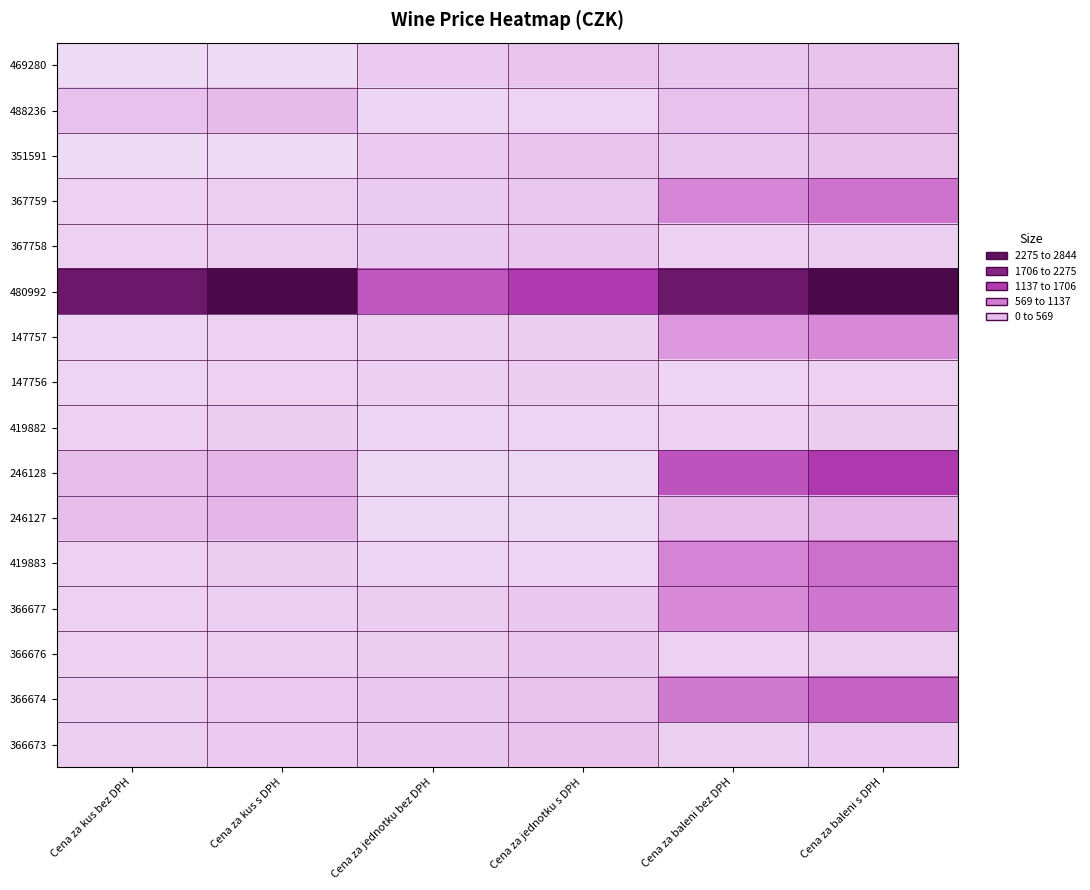

Reading right to left, extract all data points from this chart.

469280: Cena za baleni s DPH=253.4	Cena za baleni bez DPH=209.4	Cena za jednotku s DPH=225.8	Cena za jednotku bez DPH=186.6	Cena za kus s DPH=42.2	Cena za kus bez DPH=34.9
488236: Cena za baleni s DPH=313.4	Cena za baleni bez DPH=259.0	Cena za jednotku s DPH=104.5	Cena za jednotku bez DPH=86.3	Cena za kus s DPH=313.4	Cena za kus bez DPH=259.0
351591: Cena za baleni s DPH=253.4	Cena za baleni bez DPH=209.4	Cena za jednotku s DPH=225.8	Cena za jednotku bez DPH=186.6	Cena za kus s DPH=42.2	Cena za kus bez DPH=34.9
367759: Cena za baleni s DPH=928.7	Cena za baleni bez DPH=767.5	Cena za jednotku s DPH=206.4	Cena za jednotku bez DPH=170.6	Cena za kus s DPH=154.8	Cena za kus bez DPH=127.9
367758: Cena za baleni s DPH=154.8	Cena za baleni bez DPH=127.9	Cena za jednotku s DPH=206.4	Cena za jednotku bez DPH=170.6	Cena za kus s DPH=154.8	Cena za kus bez DPH=127.9
480992: Cena za baleni s DPH=2843.5	Cena za baleni bez DPH=2350.0	Cena za jednotku s DPH=1421.8	Cena za jednotku bez DPH=1175.0	Cena za kus s DPH=2843.5	Cena za kus bez DPH=2350.0
147757: Cena za baleni s DPH=749.2	Cena za baleni bez DPH=619.2	Cena za jednotku s DPH=166.5	Cena za jednotku bez DPH=137.6	Cena za kus s DPH=124.9	Cena za kus bez DPH=103.2
147756: Cena za baleni s DPH=124.9	Cena za baleni bez DPH=103.2	Cena za jednotku s DPH=166.5	Cena za jednotku bez DPH=137.6	Cena za kus s DPH=124.9	Cena za kus bez DPH=103.2
419882: Cena za baleni s DPH=159.7	Cena za baleni bez DPH=132.0	Cena za jednotku s DPH=106.5	Cena za jednotku bez DPH=88.0	Cena za kus s DPH=159.7	Cena za kus bez DPH=132.0
246128: Cena za baleni s DPH=1440.4	Cena za baleni bez DPH=1190.4	Cena za jednotku s DPH=72.0	Cena za jednotku bez DPH=59.5	Cena za kus s DPH=360.1	Cena za kus bez DPH=297.6
246127: Cena za baleni s DPH=360.1	Cena za baleni bez DPH=297.6	Cena za jednotku s DPH=72.0	Cena za jednotku bez DPH=59.5	Cena za kus s DPH=360.1	Cena za kus bez DPH=297.6
419883: Cena za baleni s DPH=958.3	Cena za baleni bez DPH=792.0	Cena za jednotku s DPH=106.5	Cena za jednotku bez DPH=88.0	Cena za kus s DPH=159.7	Cena za kus bez DPH=132.0
366677: Cena za baleni s DPH=894.4	Cena za baleni bez DPH=739.2	Cena za jednotku s DPH=198.8	Cena za jednotku bez DPH=164.3	Cena za kus s DPH=149.1	Cena za kus bez DPH=123.2
366676: Cena za baleni s DPH=149.1	Cena za baleni bez DPH=123.2	Cena za jednotku s DPH=198.8	Cena za jednotku bez DPH=164.3	Cena za kus s DPH=149.1	Cena za kus bez DPH=123.2
366674: Cena za baleni s DPH=1073.9	Cena za baleni bez DPH=887.5	Cena za jednotku s DPH=238.6	Cena za jednotku bez DPH=197.2	Cena za kus s DPH=179.0	Cena za kus bez DPH=147.9
366673: Cena za baleni s DPH=179.0	Cena za baleni bez DPH=147.9	Cena za jednotku s DPH=238.6	Cena za jednotku bez DPH=197.2	Cena za kus s DPH=179.0	Cena za kus bez DPH=147.9